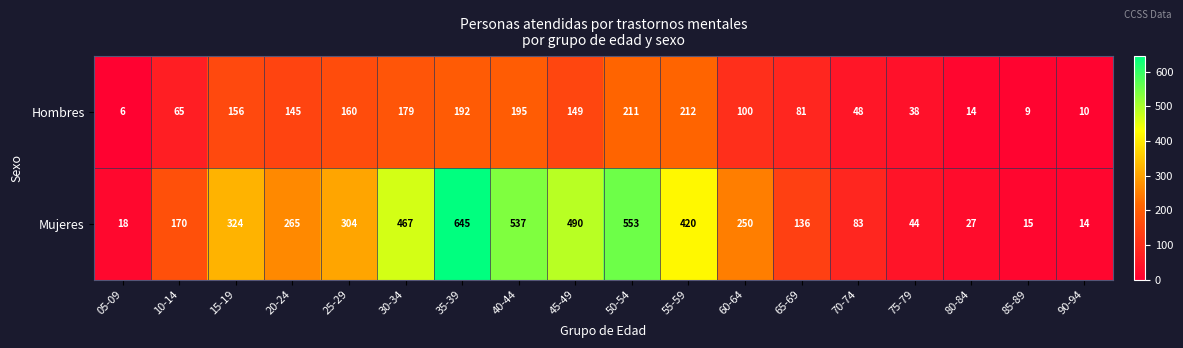

Rank the series by their average value, from highest to lowest.

Mujeres, Hombres